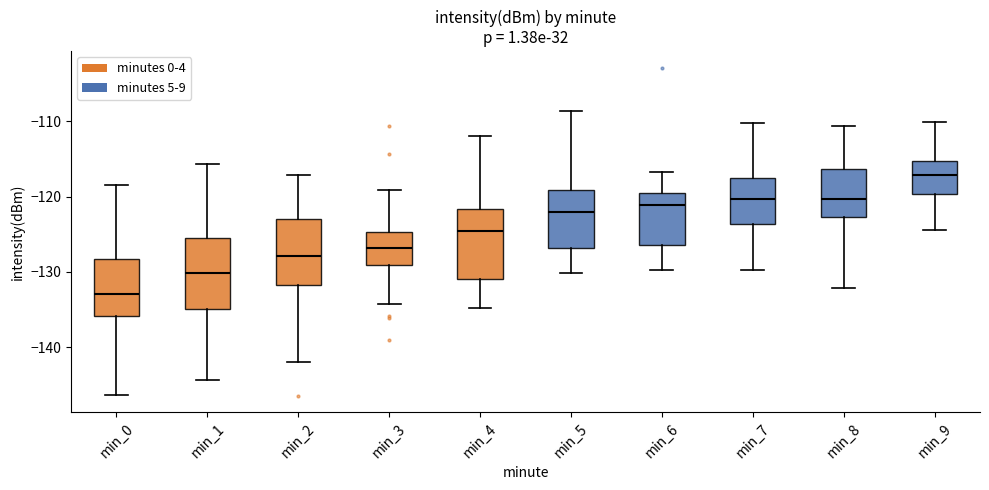

Which box's median line is the lowest?

min_0